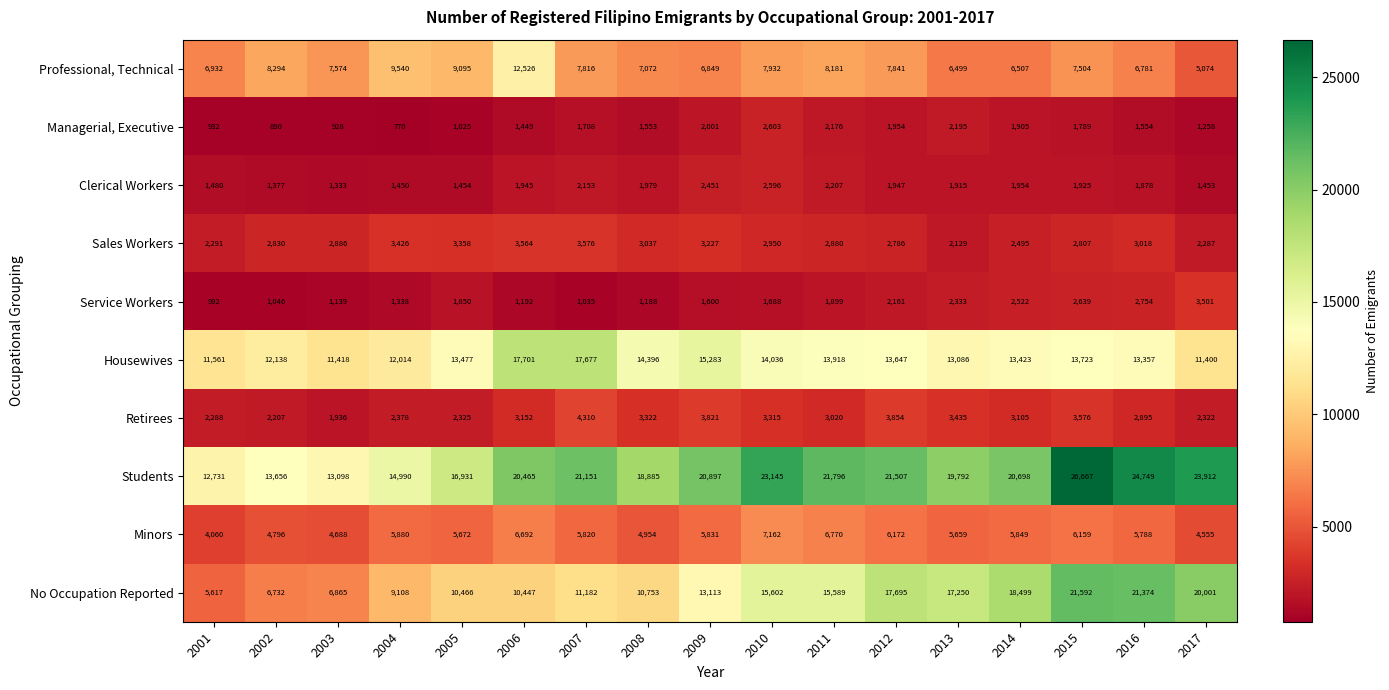

At how many categories does at least one series exceed 2638?

17